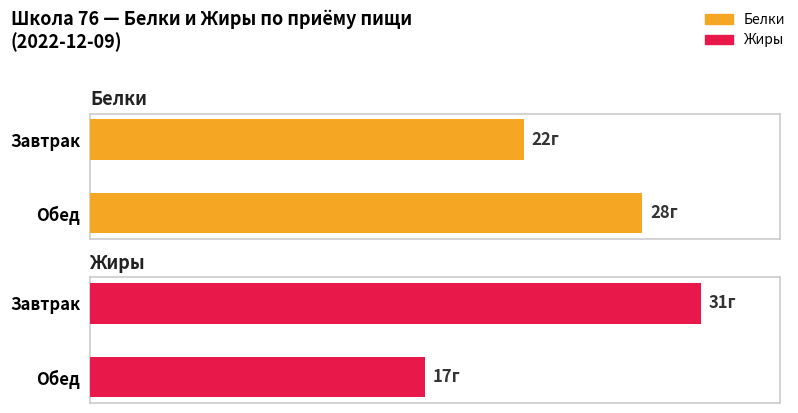

What are all the series names shown in the legend?

Белки, Жиры